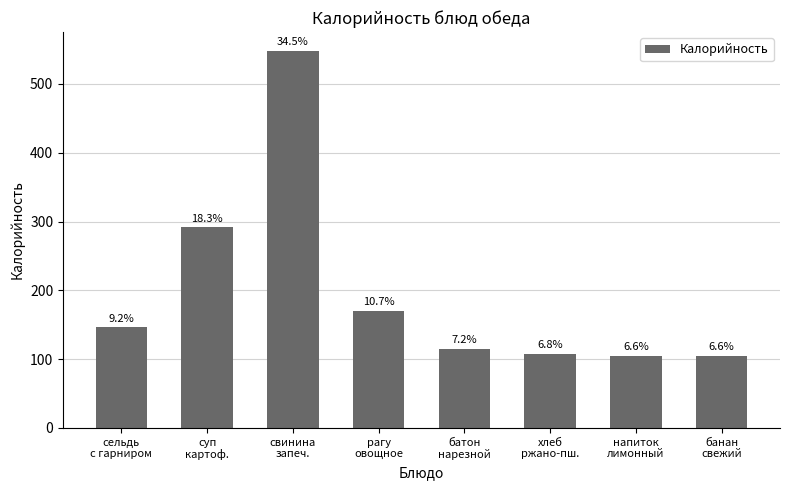

How many bars are there in total?

8